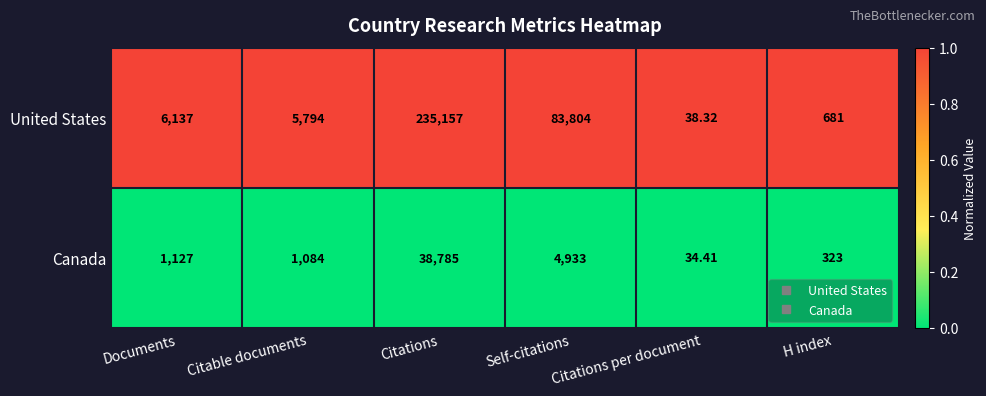

At which category does the chart reach its peak across all series?

Citations